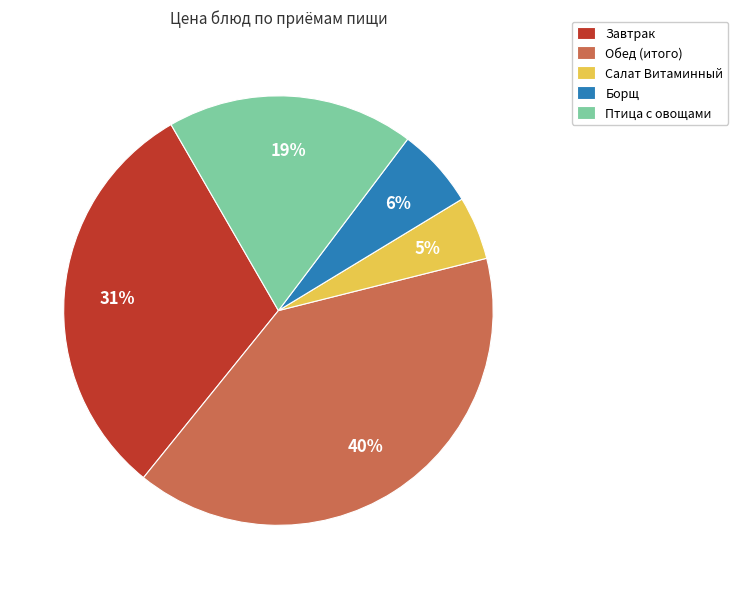

The Салат Витаминный slice represents 15% of the pie. True or false?

False